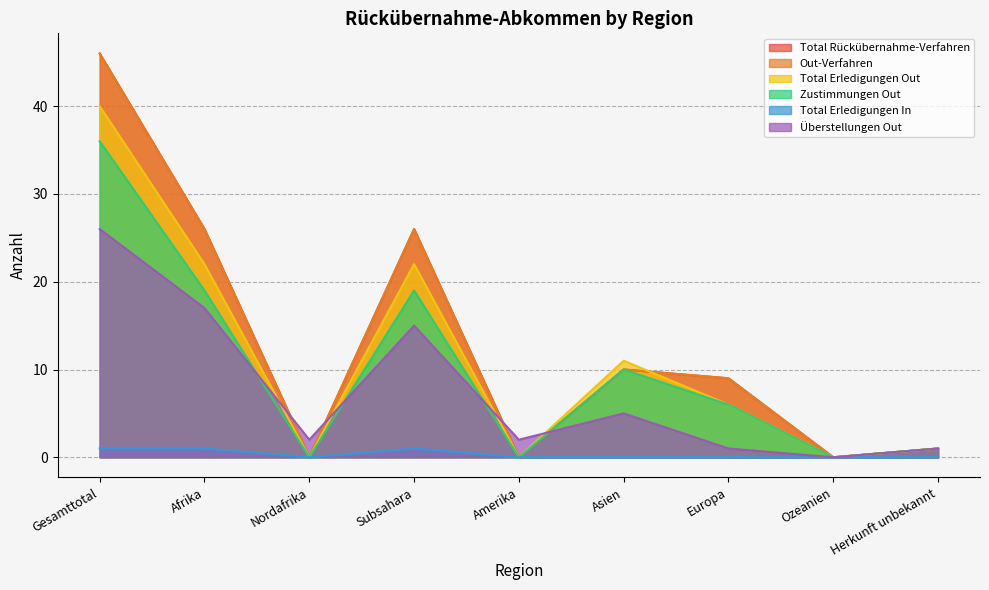

What are all the series names shown in the legend?

Total Rückübernahme-Verfahren, Out-Verfahren, Total Erledigungen Out, Zustimmungen Out, Total Erledigungen In, Überstellungen Out